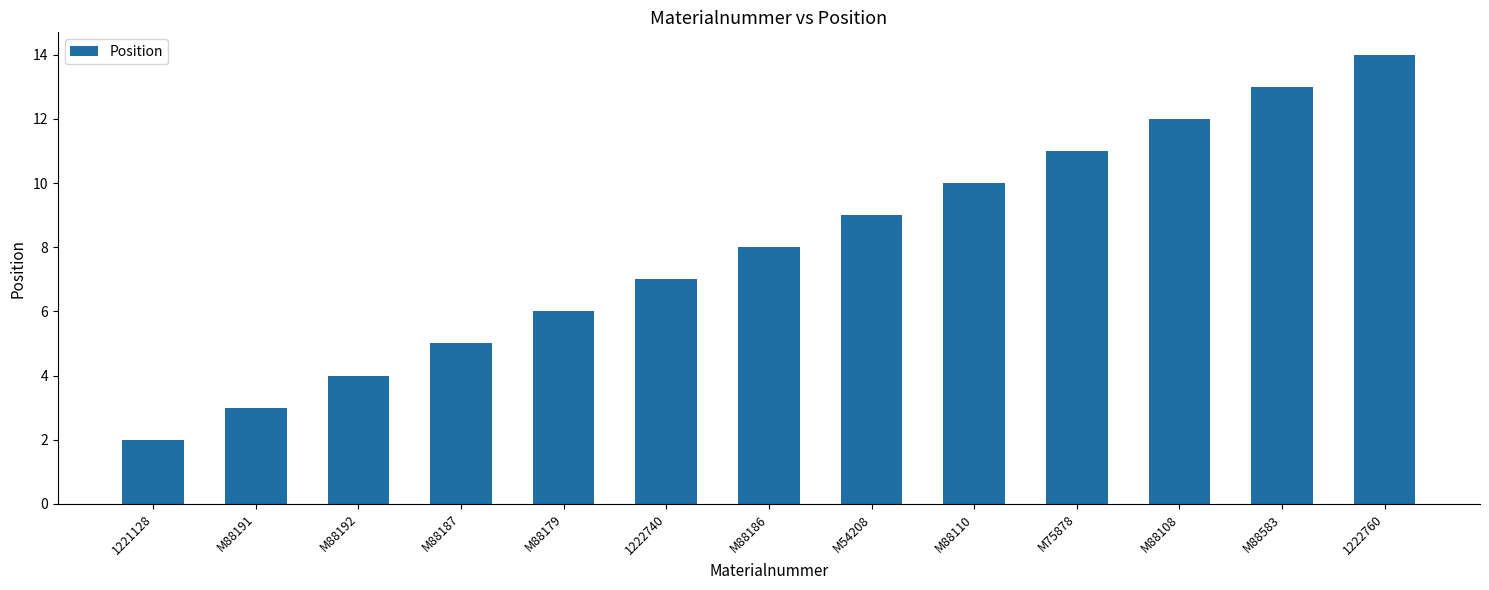

Reading left to right, what are all the values shown in this chart?

2	3	4	5	6	7	8	9	10	11	12	13	14